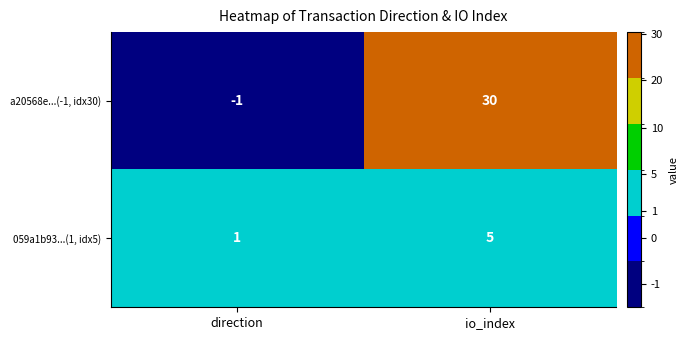

Which series has the largest range (max minus min)?

a20568e...(-1, idx30)